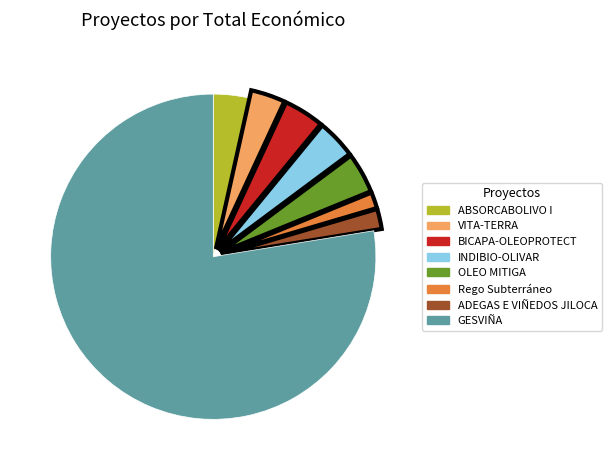

Is the sum of ABSORCABOLIVO I and BICAPA-OLEOPROTECT greater than half?

No